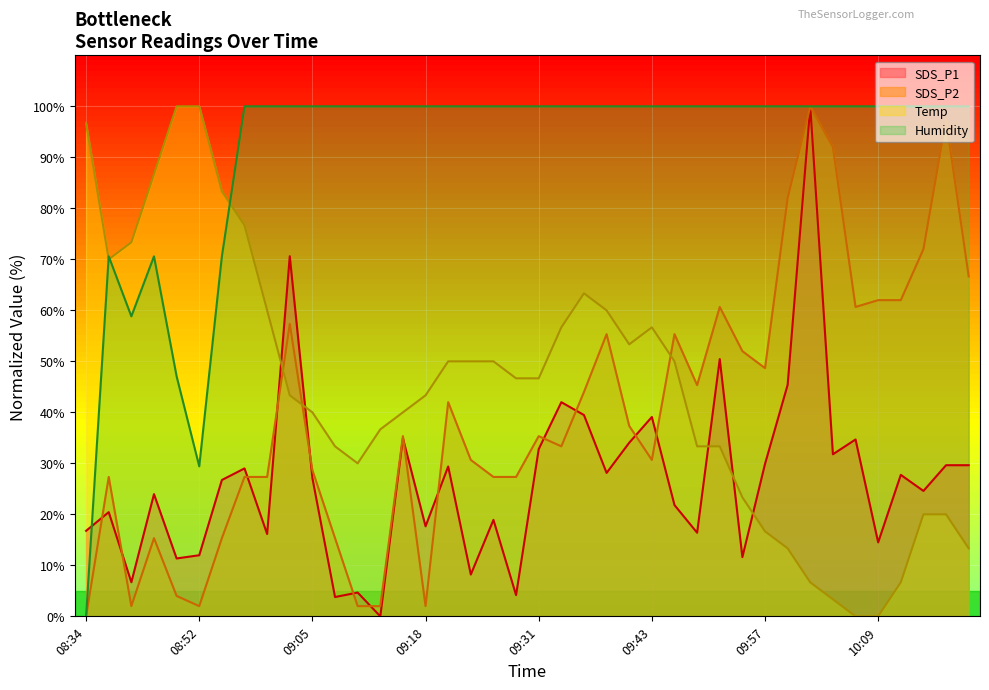

How many lines are shown in the chart?

4